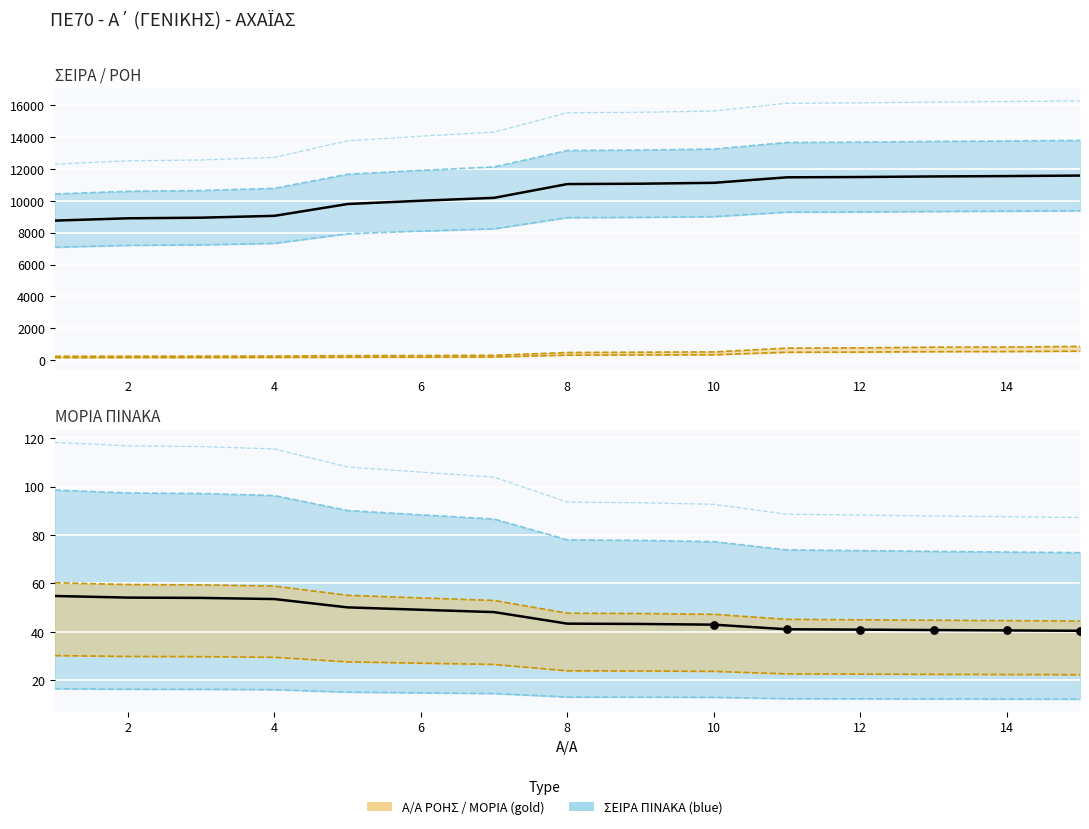

Which series has the largest Y range (max minus min)?

ΣΕΙΡΑ ΠΙΝΑΚΑ